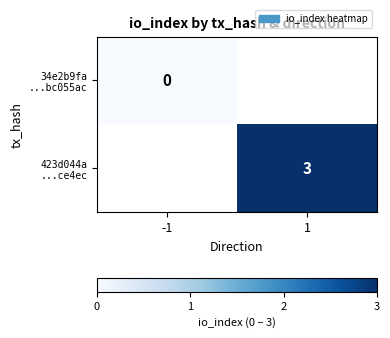

True or false: 423d044a ...ce4ec has a value of 3.0 at 1.

True